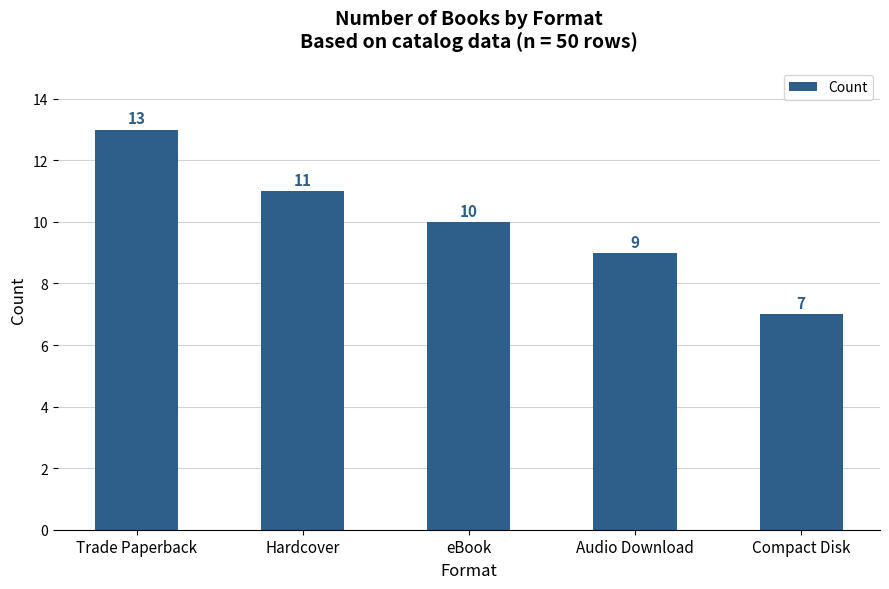

What value does the data have at eBook?

10